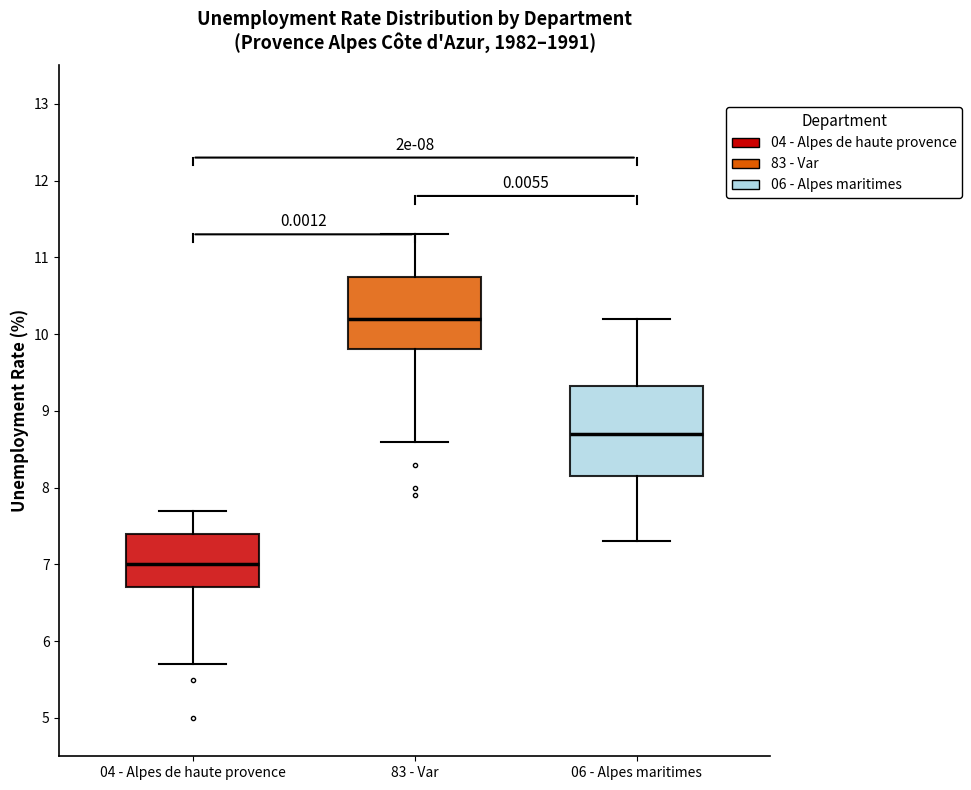

Which box is the tallest, from its lower edge to its upper edge?

06 - Alpes maritimes